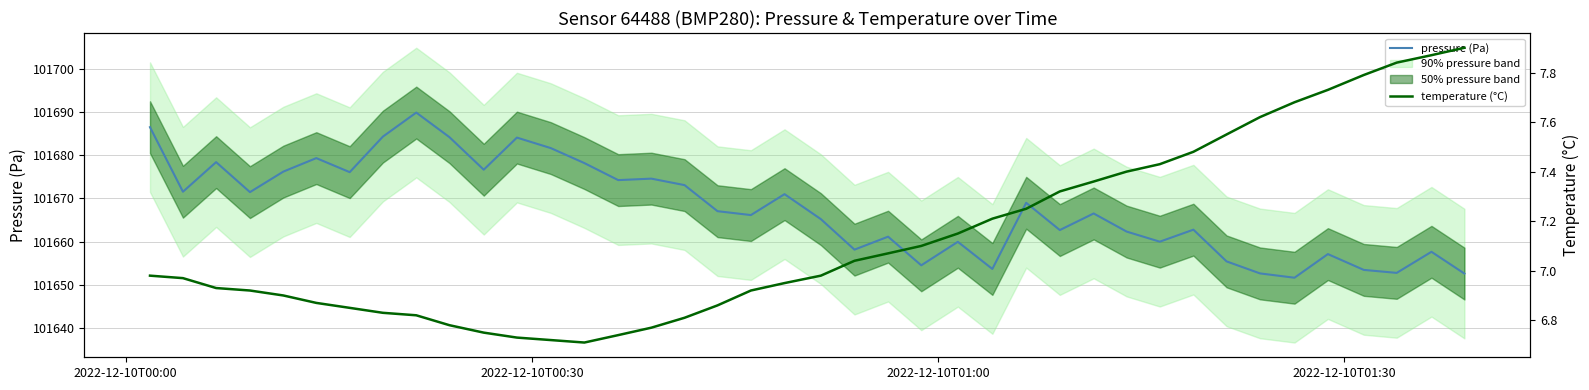

How many interior local valleys does the pressure (Pa) series have?

13